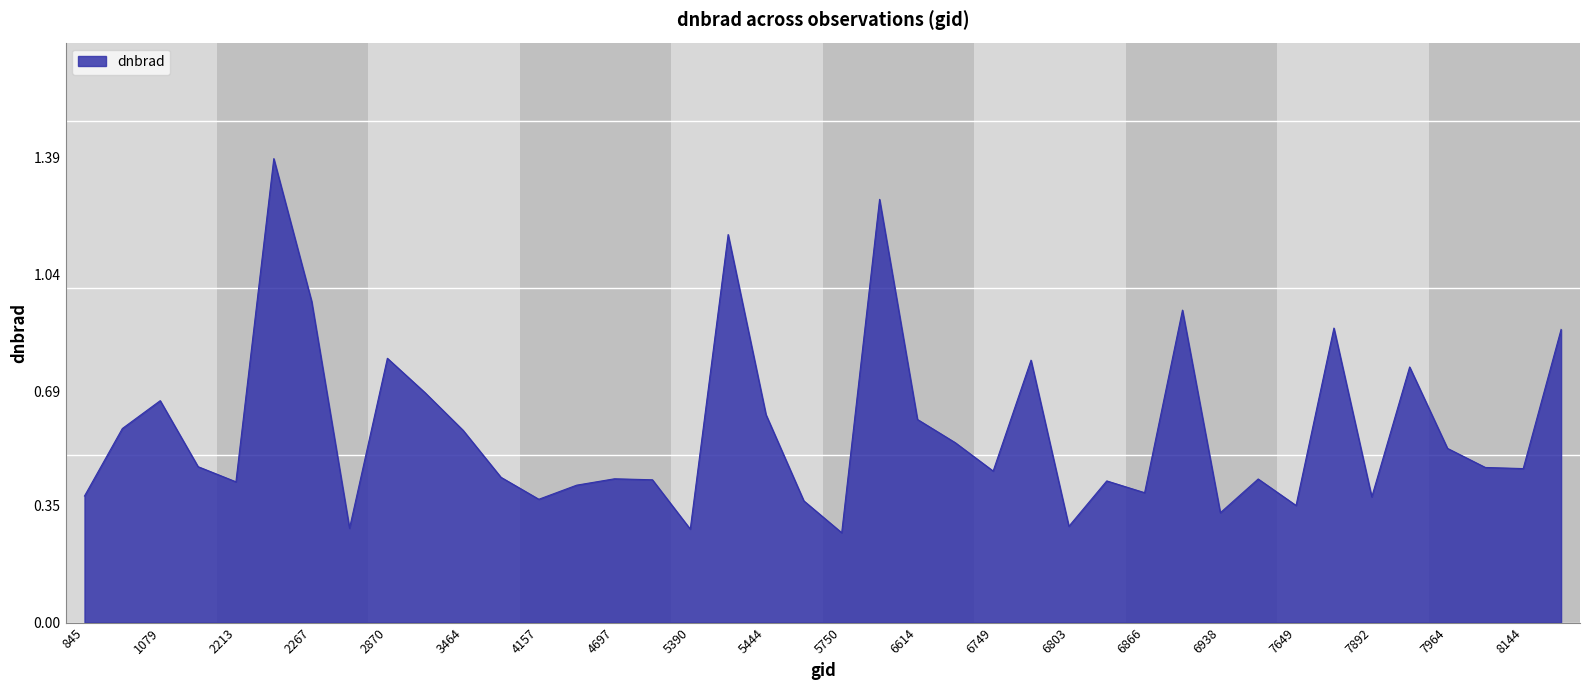

What is the difference between the maximum and minimum values?

1.1